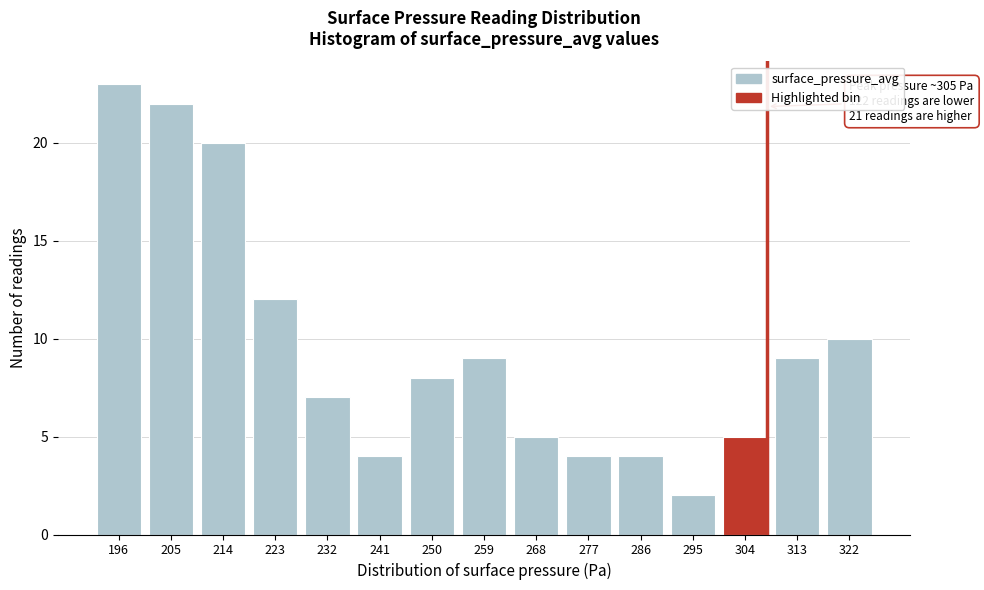

Reading right to left, extract all data points from this chart.

10	9	5	2	4	4	5	9	8	4	7	12	20	22	23